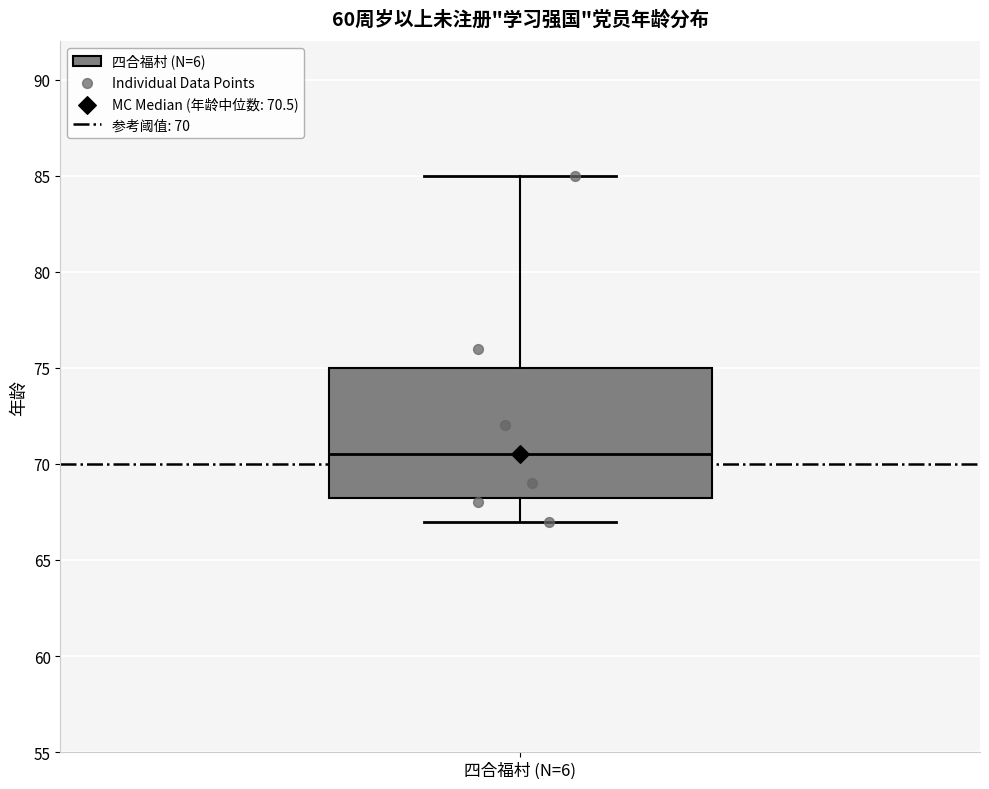

Read this box plot against the y-axis: the position of the median line, the range covered by the box, and the ends of both whiskers. The values are not printed on the chart, so give them approximately, as read against the axis.

median 70.5, box 68.5 to 75.0, whiskers 67.0 to 85.0